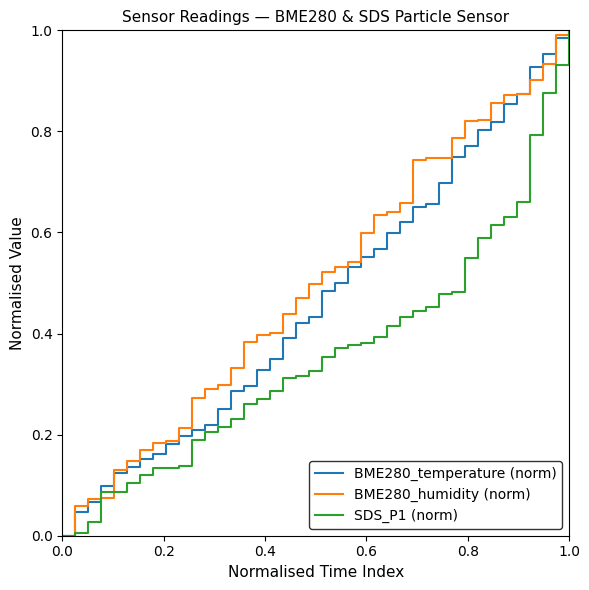

Rank the series by their average value, from highest to lowest.

BME280_humidity (norm), BME280_temperature (norm), SDS_P1 (norm)